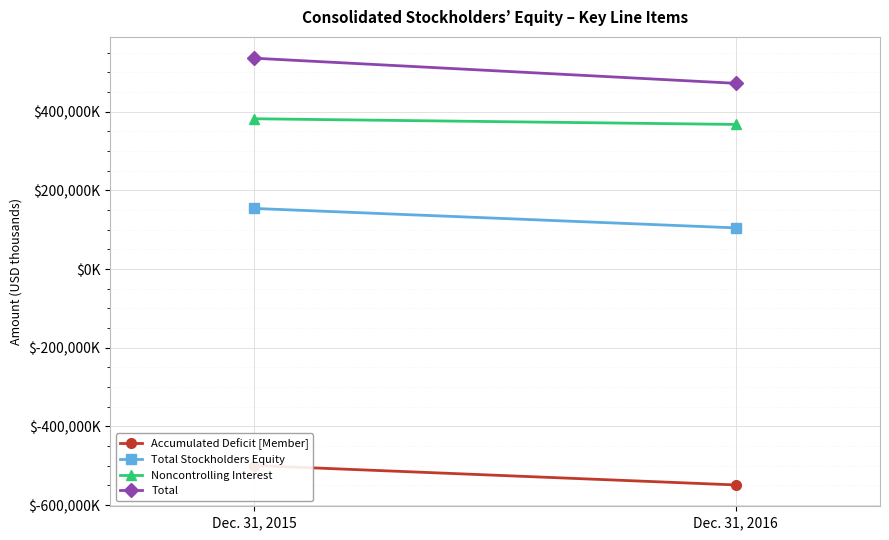

Reading left to right, what are all the values shown in this chart?

Accumulated Deficit [Member]: Dec. 31, 2015=-499478	Dec. 31, 2016=-548861
Total Stockholders Equity: Dec. 31, 2015=153890	Dec. 31, 2016=104507
Noncontrolling Interest: Dec. 31, 2015=381850	Dec. 31, 2016=367452
Total: Dec. 31, 2015=535740	Dec. 31, 2016=471959